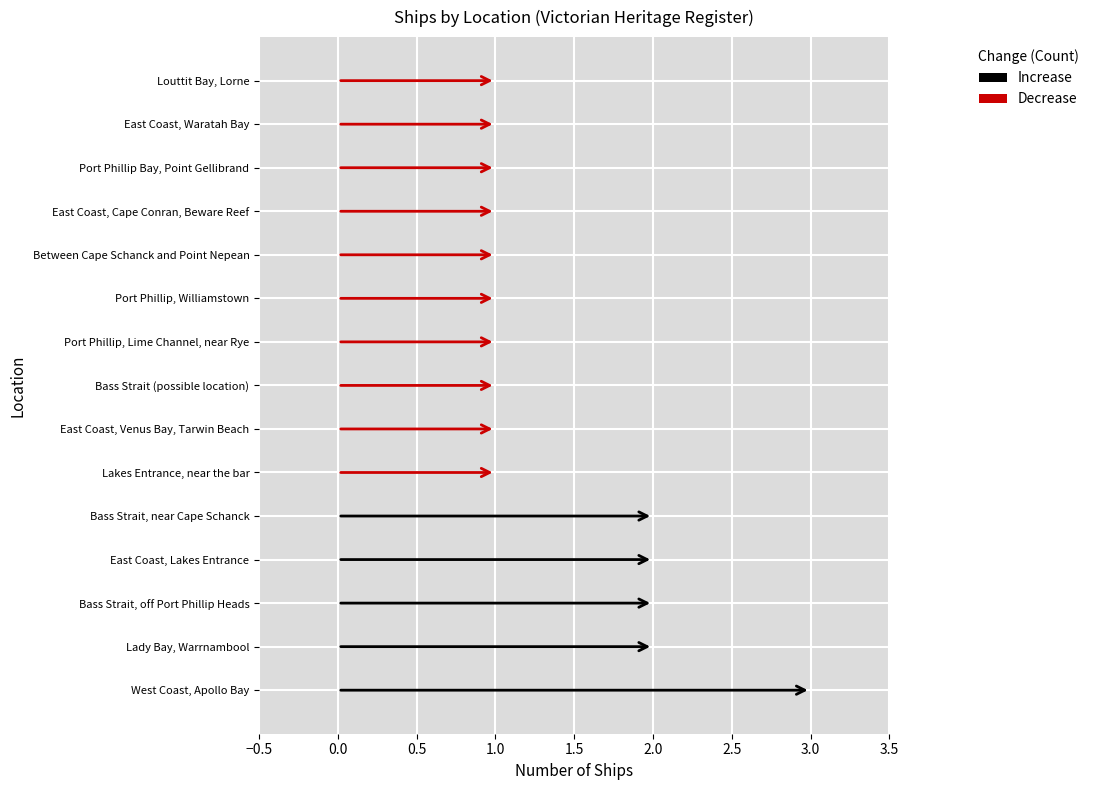

At which label is the value closest to 2?

Lady Bay, Warrnambool